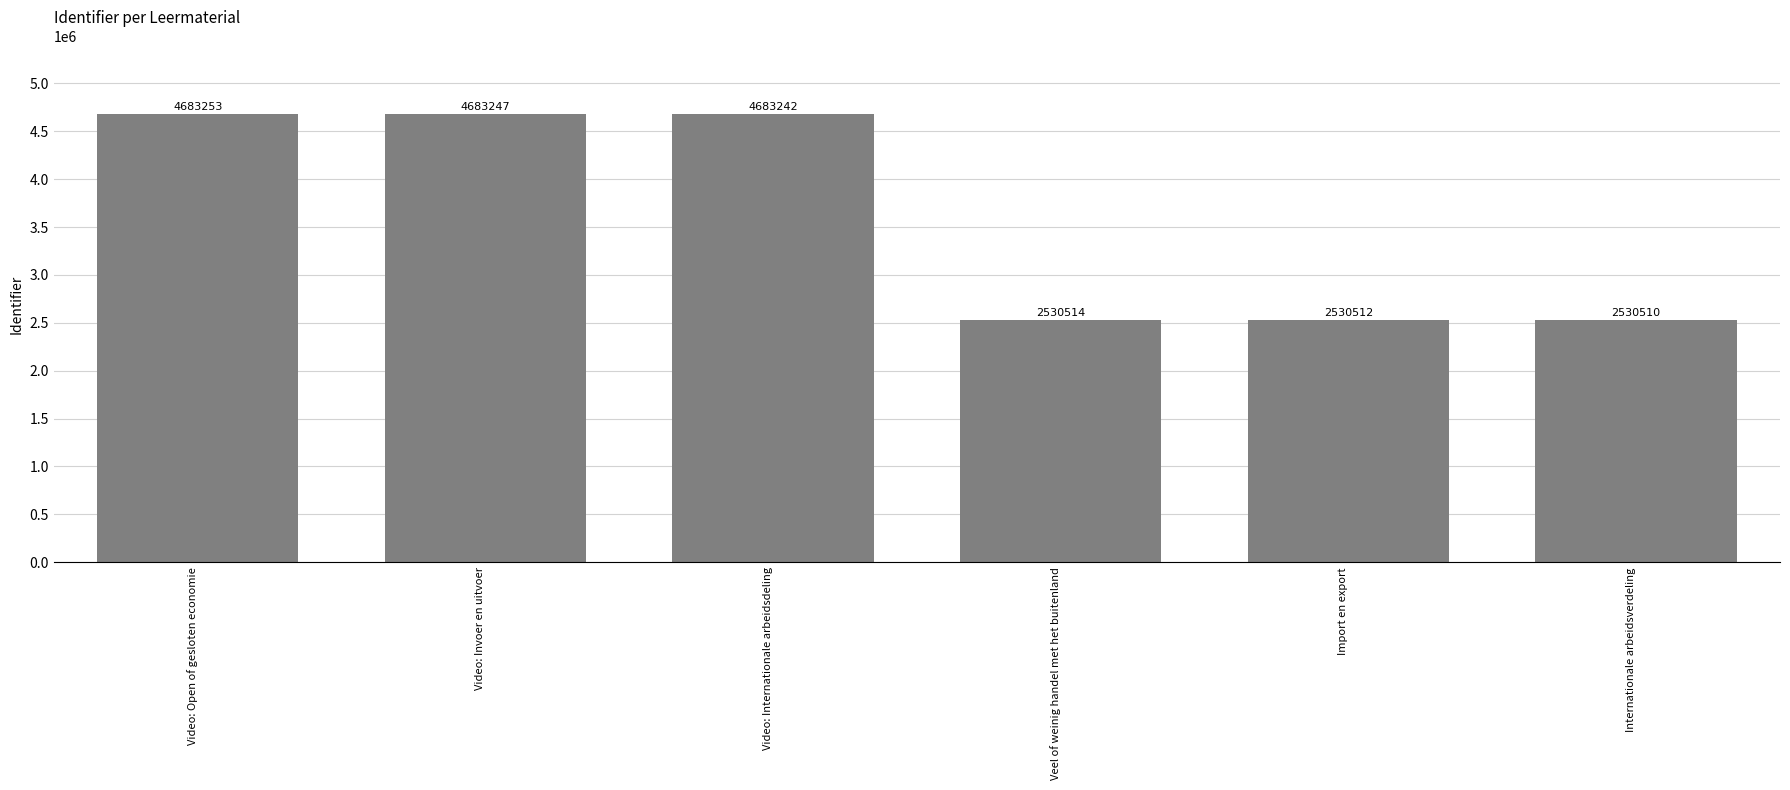

Which has a higher value, Video: Invoer en uitvoer or Video: Internationale arbeidsdeling?

Video: Invoer en uitvoer